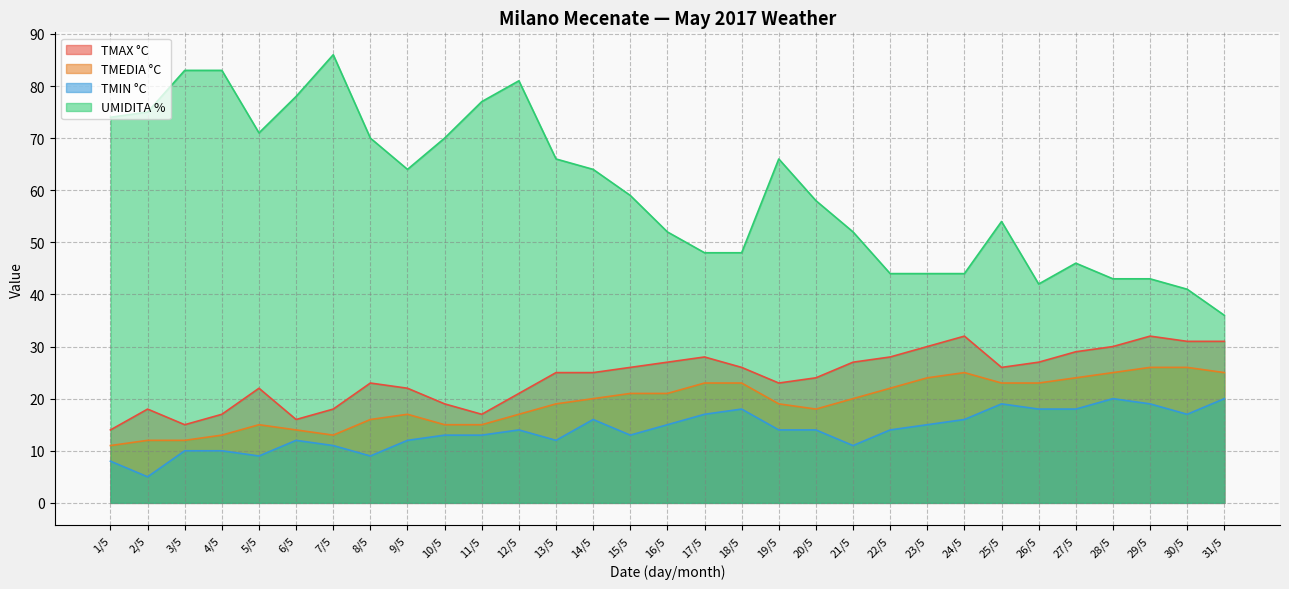

At which category does TMAX °C reach its first local valley?

3/5